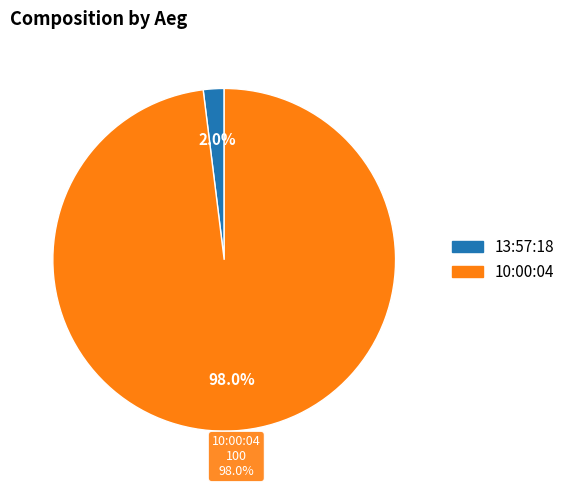

Approximately how many times larger is the value at 10:00:04 compared to 13:57:18?

50.0